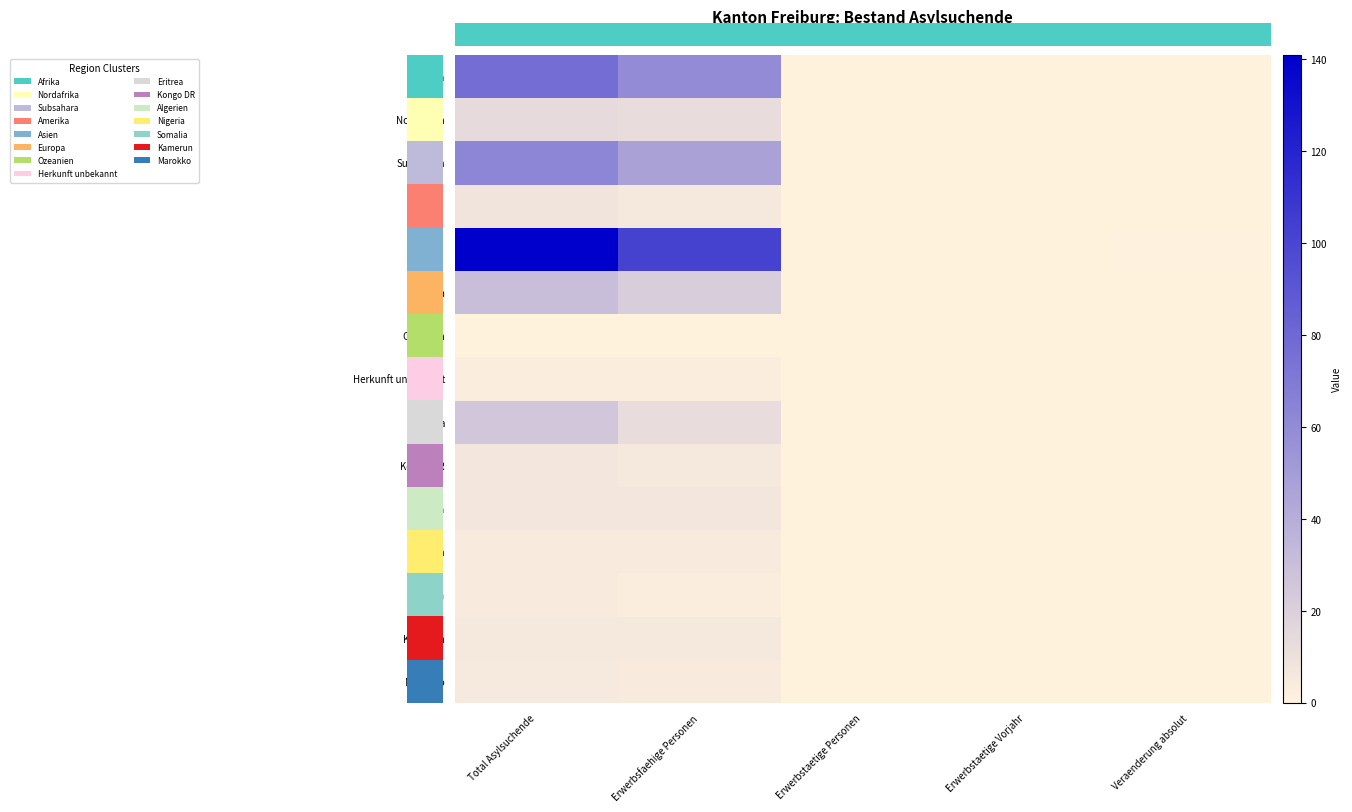

Which series has the largest range (max minus min)?

Asien